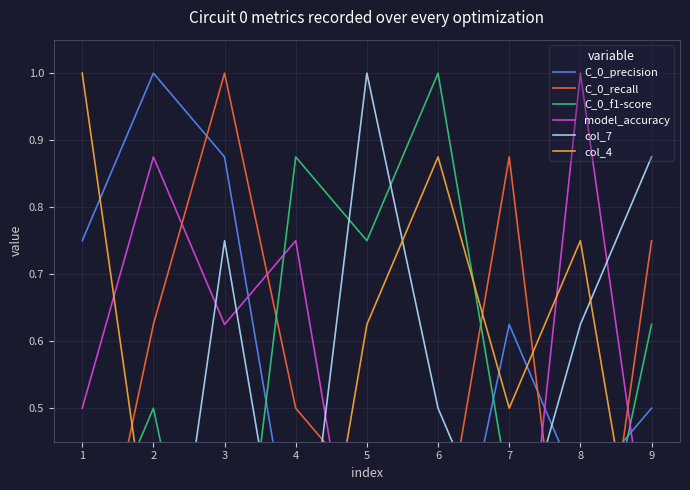

At how many categories does at least one series exceed 0?

9